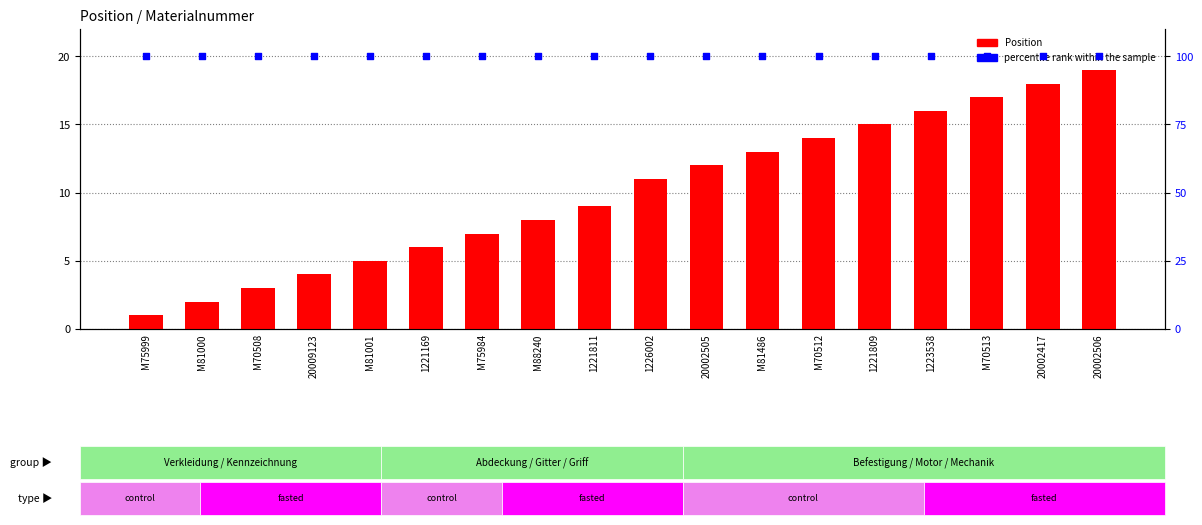

At which category is the sum across all series the highest?

20002506